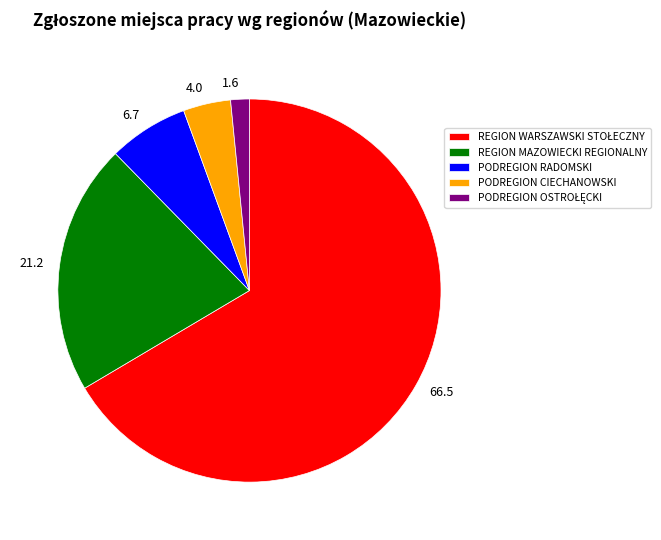

How many segments does this pie chart have?

5